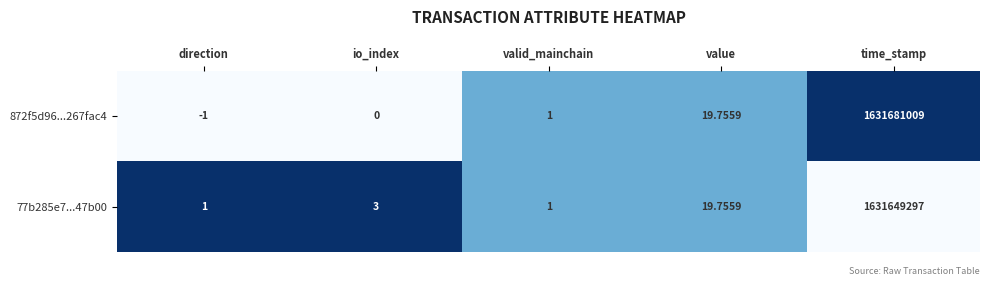

Where is 872f5d96...267fac4 nearest to the value 815840504?

value